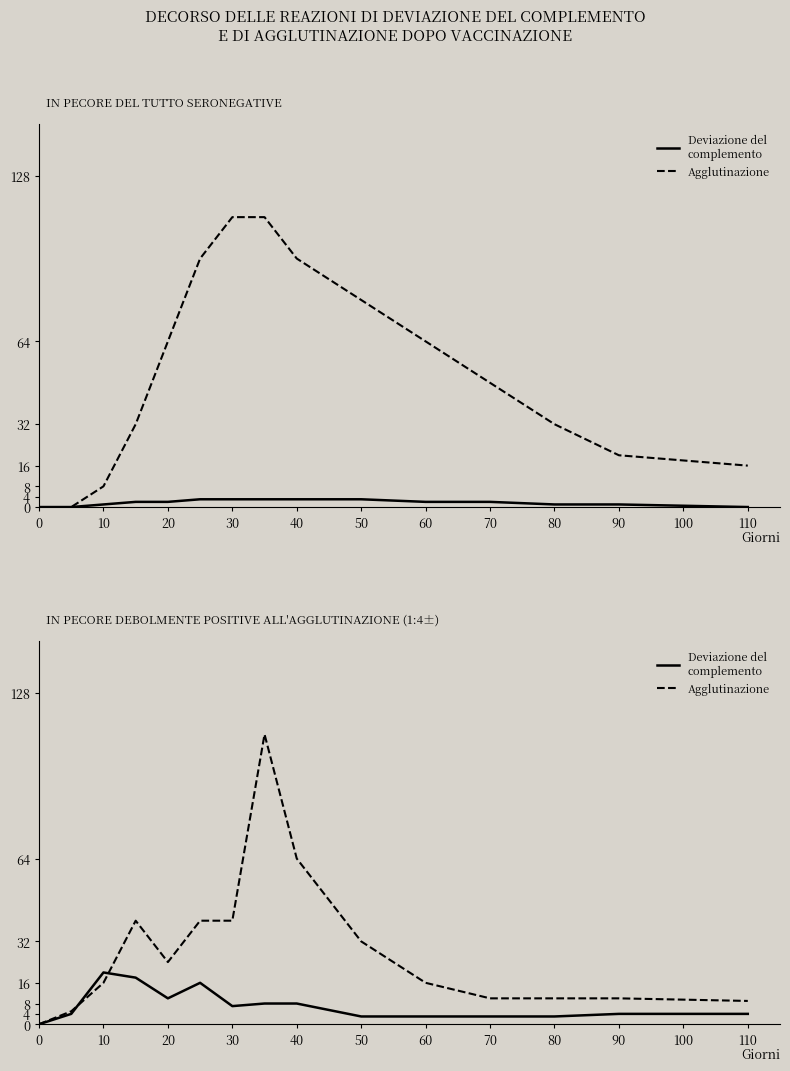

How many interior local valleys does the Agglutinazione series have?

1